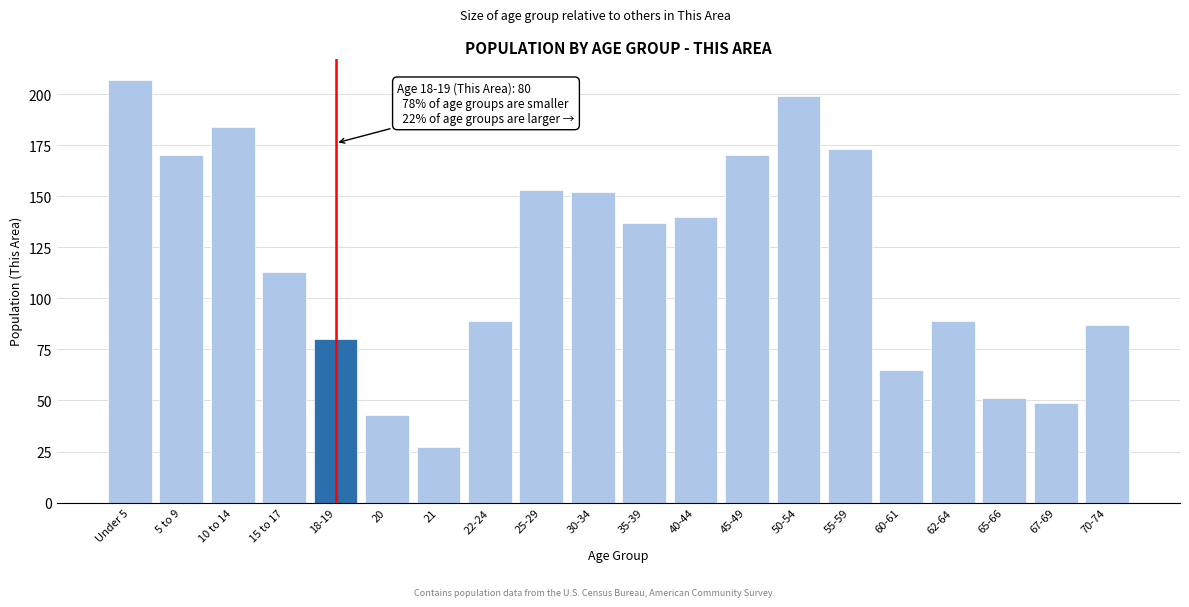

Reading right to left, transcribe all the data shown in this chart.

70-74=87	67-69=49	65-66=51	62-64=89	60-61=65	55-59=173	50-54=199	45-49=170	40-44=140	35-39=137	30-34=152	25-29=153	22-24=89	21=27	20=43	18-19=80	15 to 17=113	10 to 14=184	5 to 9=170	Under 5=207